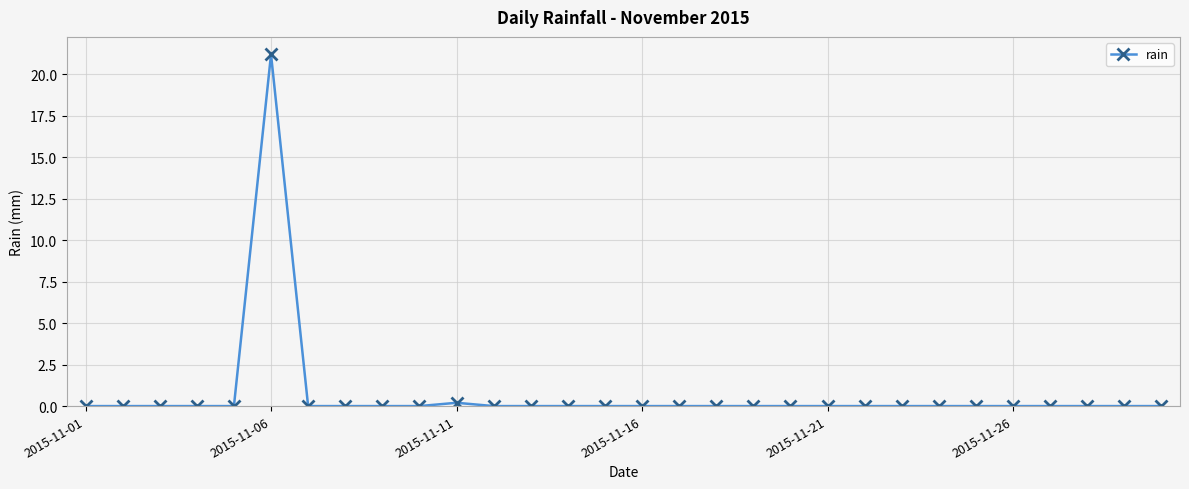

Reading left to right, what are all the values shown in this chart?

0.0	0.0	0.0	0.0	0.0	21.2	0.0	0.0	0.0	0.0	0.2	0.0	0.0	0.0	0.0	0.0	0.0	0.0	0.0	0.0	0.0	0.0	0.0	0.0	0.0	0.0	0.0	0.0	0.0	0.0